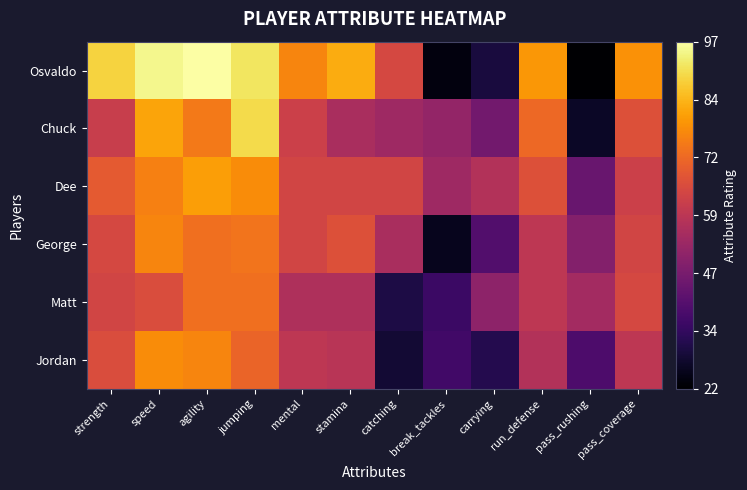

Reading left to right, transcribe all the data shown in this chart.

Osvaldo: strength=89	speed=95	agility=97	jumping=92	mental=77	stamina=83	catching=65	break_tackles=24	carrying=30	run_defense=80	pass_rushing=22	pass_coverage=79
Chuck: strength=62	speed=82	agility=75	jumping=90	mental=63	stamina=56	catching=54	break_tackles=52	carrying=46	run_defense=72	pass_rushing=27	pass_coverage=67
Dee: strength=69	speed=76	agility=81	jumping=78	mental=64	stamina=64	catching=64	break_tackles=54	carrying=58	run_defense=67	pass_rushing=44	pass_coverage=63
George: strength=65	speed=77	agility=73	jumping=74	mental=64	stamina=67	catching=56	break_tackles=26	carrying=40	run_defense=60	pass_rushing=49	pass_coverage=64
Matt: strength=64	speed=66	agility=73	jumping=73	mental=57	stamina=57	catching=31	break_tackles=36	carrying=51	run_defense=60	pass_rushing=55	pass_coverage=65
Jordan: strength=66	speed=78	agility=77	jumping=71	mental=60	stamina=59	catching=29	break_tackles=37	carrying=32	run_defense=58	pass_rushing=39	pass_coverage=60